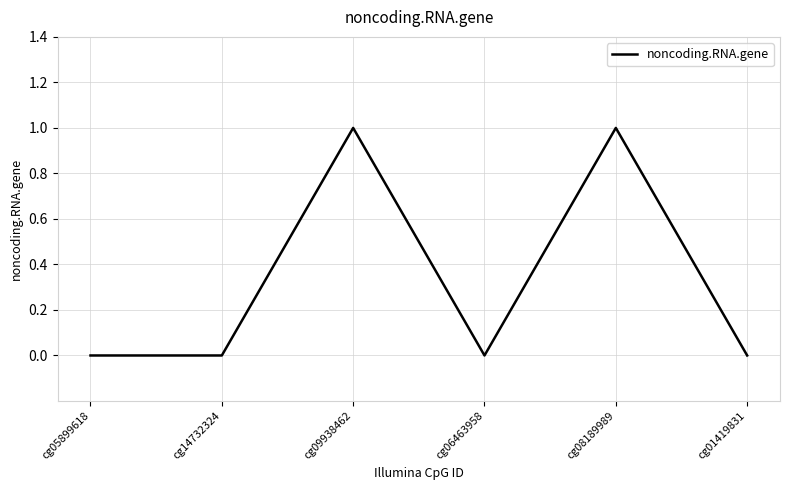

What is the change in value from cg14732324 to cg09938462?

+1